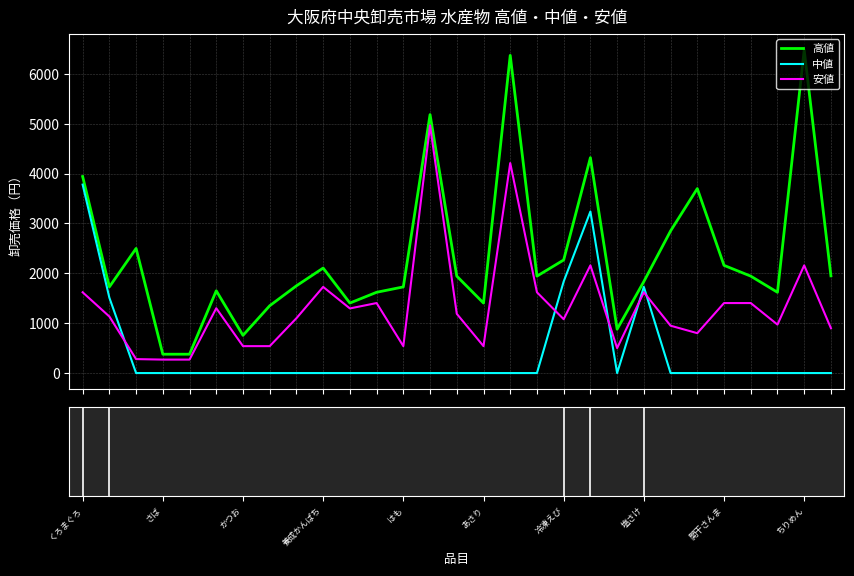

Which series ends up on top after the final intersection of 安値 and 中値?

安値